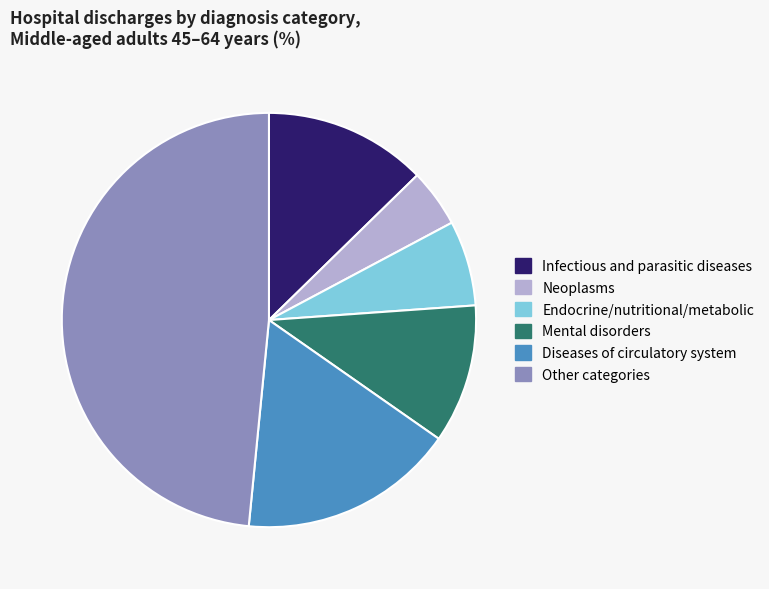

Rank the categories by value from lowest to highest.

Neoplasms, Endocrine/nutritional/metabolic, Mental disorders, Infectious and parasitic diseases, Diseases of circulatory system, Other categories